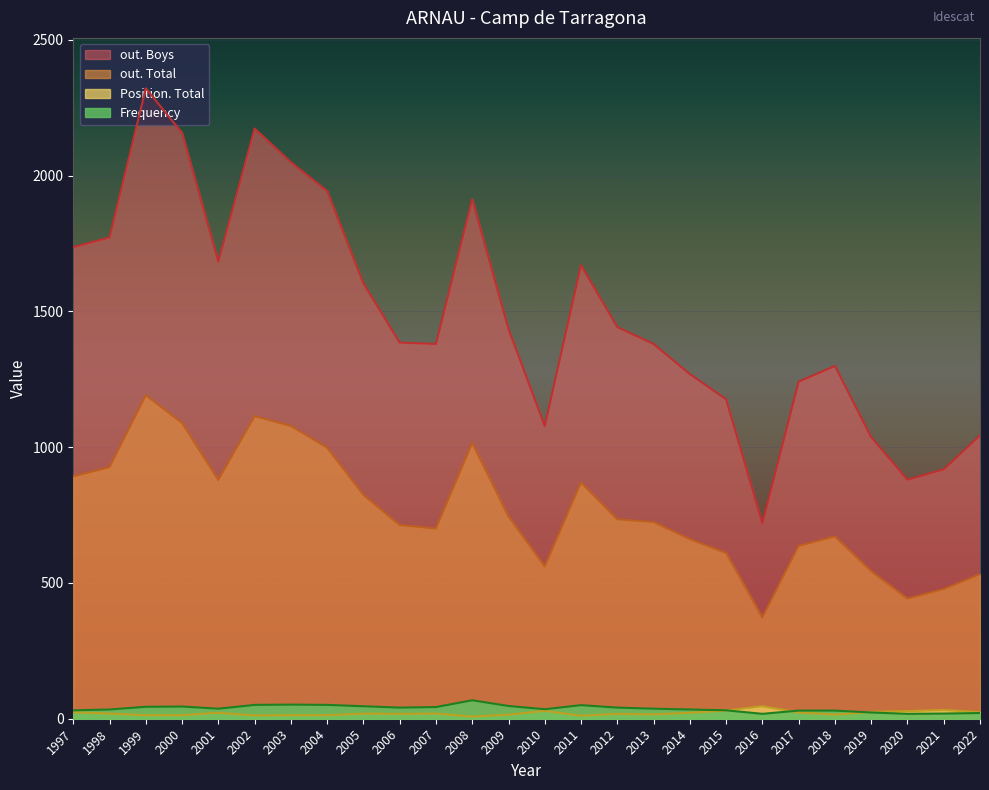

Which series has the widest spread of values?

out. Boys